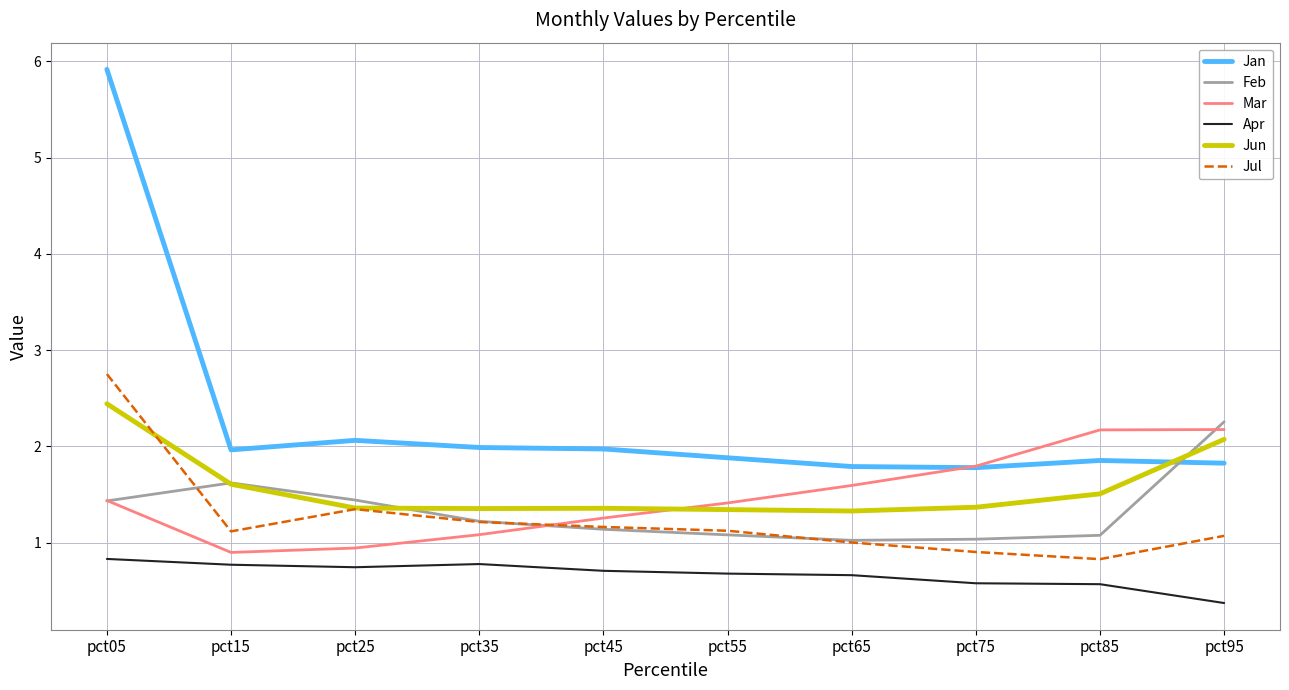

Which series ends up on top after the final intersection of Jun and Jan?

Jun